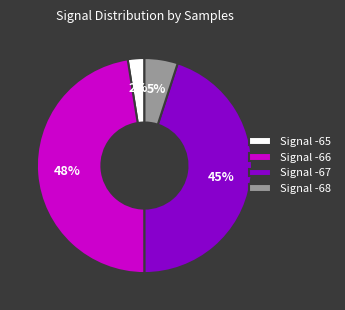

Which has a higher value, Signal -68 or Signal -65?

Signal -68